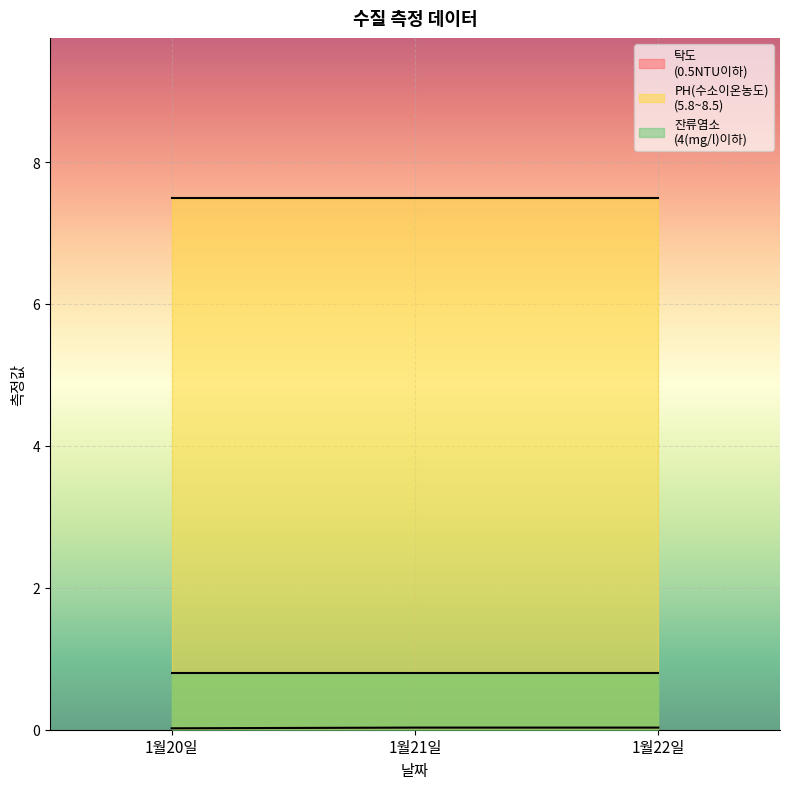

How many lines are shown in the chart?

3